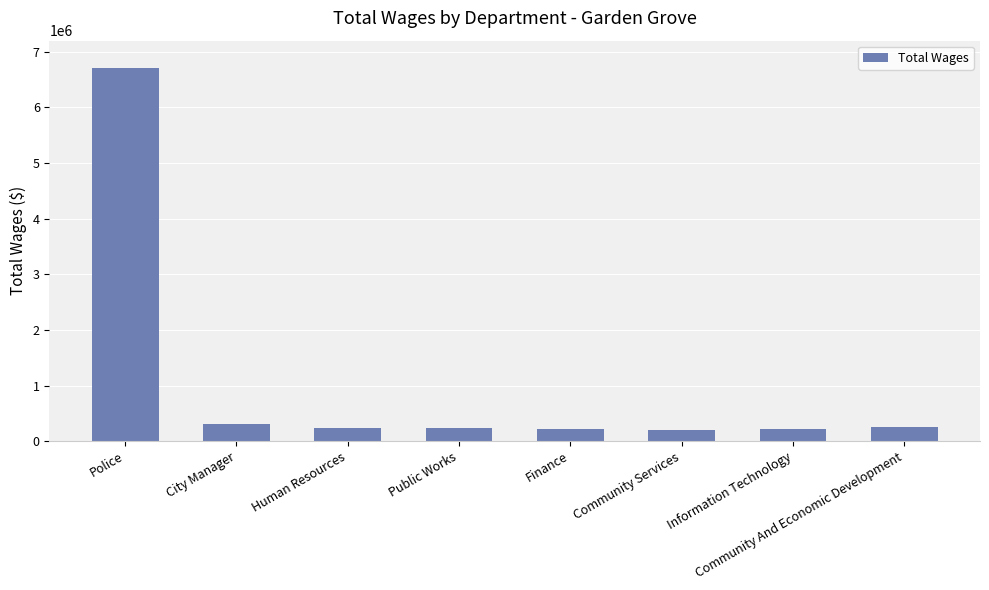

Where does the data first go above 237416?

Police